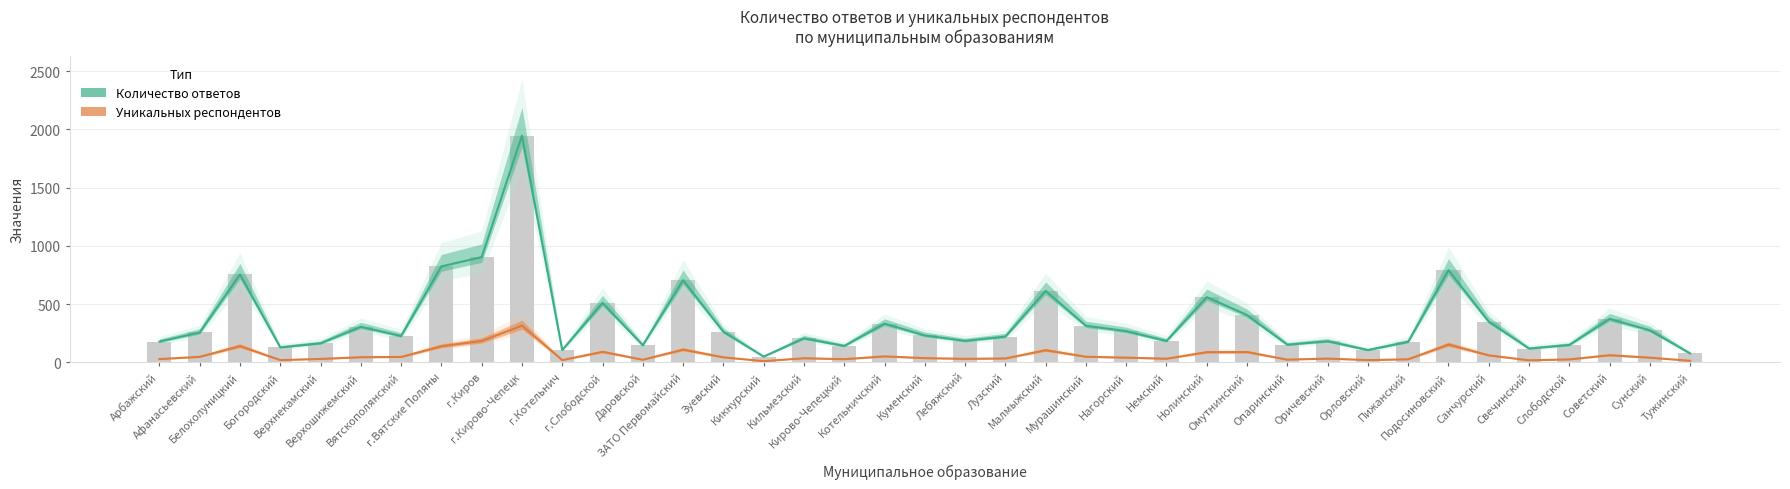

List the series in order of their peak value, lowest first.

Уникальных респондентов, Количество ответов